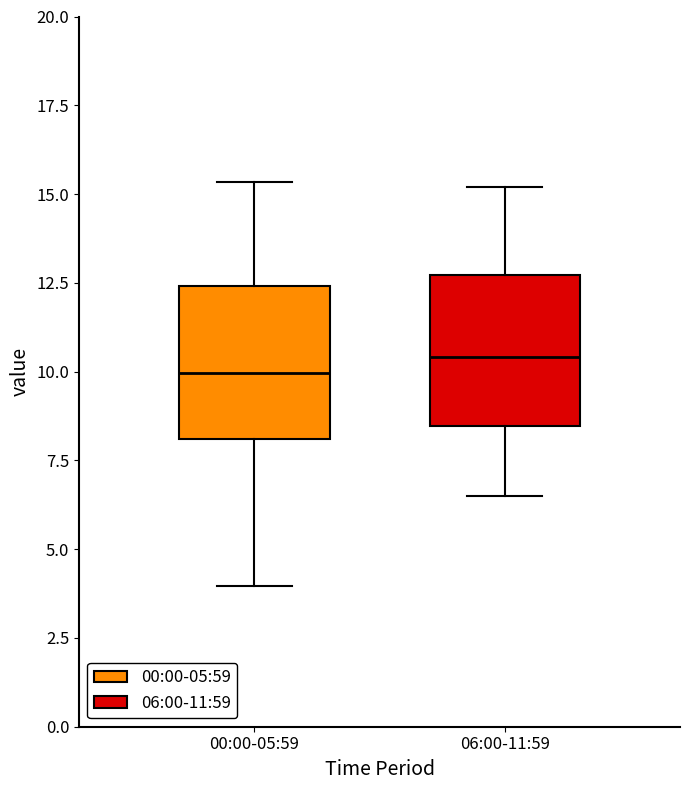

Where is the lower edge of the box for 00:00-05:59 on the y-axis? The values are not printed on the chart, so give them approximately, as read against the axis.

8.0